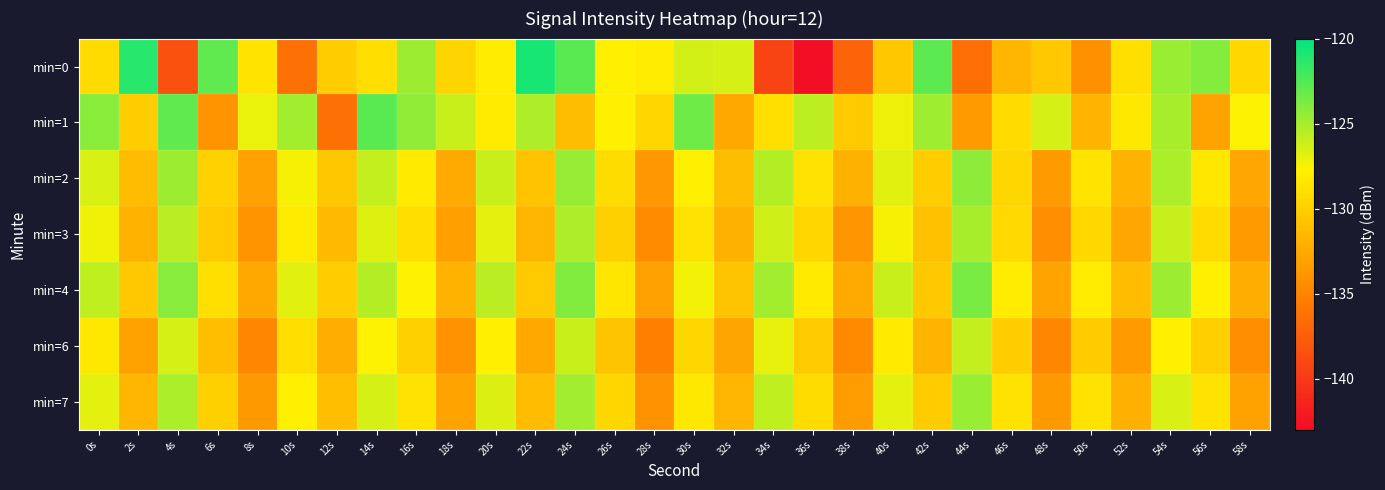

Between 22s and 10s, which is larger?

22s